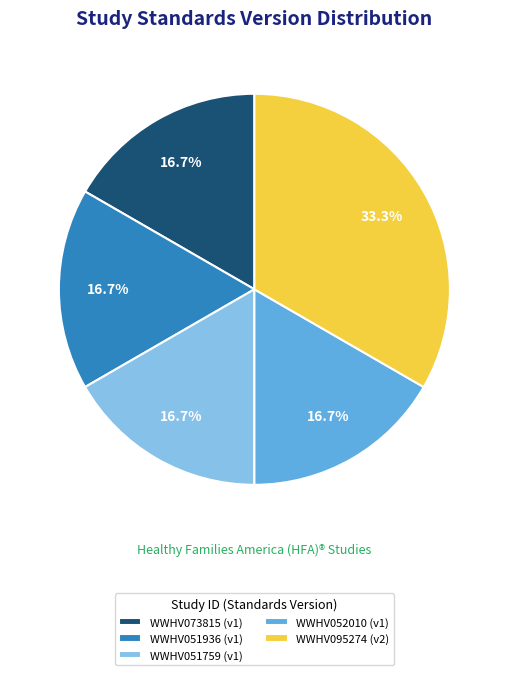

To the nearest percent, what is the difference between the WWHV052010 and WWHV095274 slice percentages?

17%